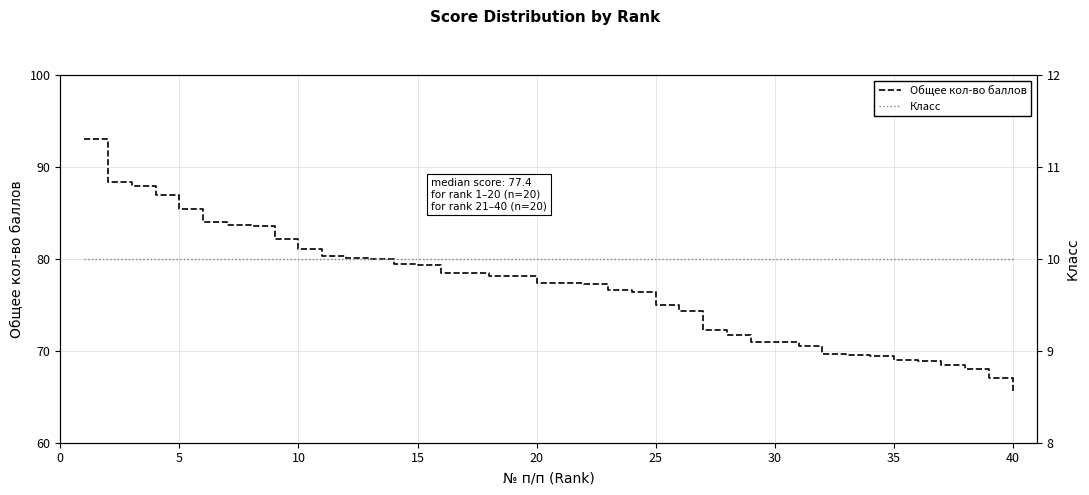

Reading right to left, transcribe all the data shown in this chart.

Общее кол-во баллов: 65.5	67.0	68.0	68.5	68.9	69.0	69.4	69.6	69.6	70.5	71.0	71.0	71.8	72.3	74.3	75.0	76.4	76.7	77.3	77.3	77.4	78.1	78.1	78.5	78.5	79.3	79.4	80.0	80.1	80.3	81.1	82.2	83.6	83.7	84.0	85.4	87.0	88.0	88.3	93.0
Класс: 10.0	10.0	10.0	10.0	10.0	10.0	10.0	10.0	10.0	10.0	10.0	10.0	10.0	10.0	10.0	10.0	10.0	10.0	10.0	10.0	10.0	10.0	10.0	10.0	10.0	10.0	10.0	10.0	10.0	10.0	10.0	10.0	10.0	10.0	10.0	10.0	10.0	10.0	10.0	10.0